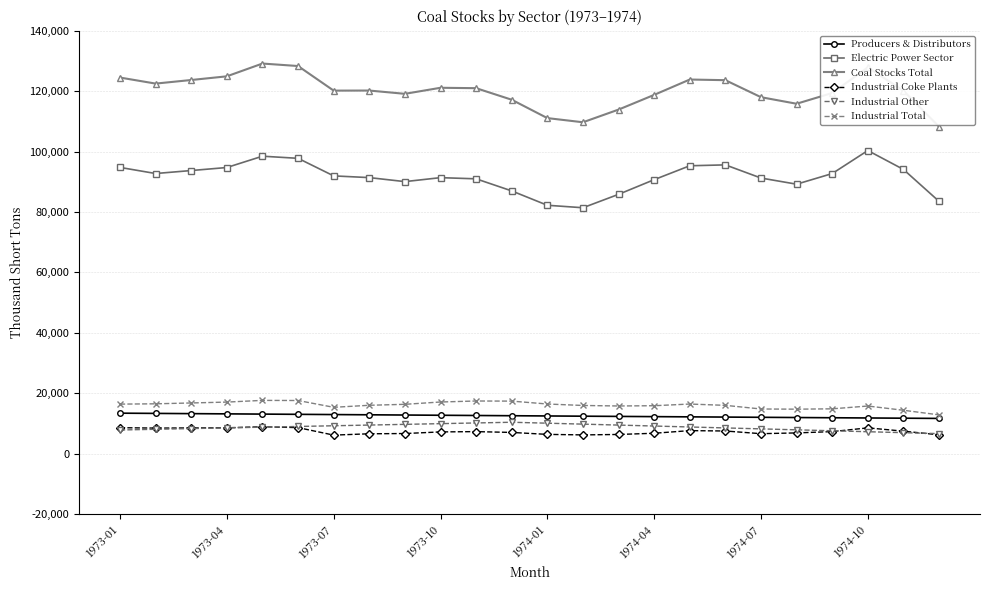

True or false: Electric Power Sector and Producers & Distributors cross at least once.

False